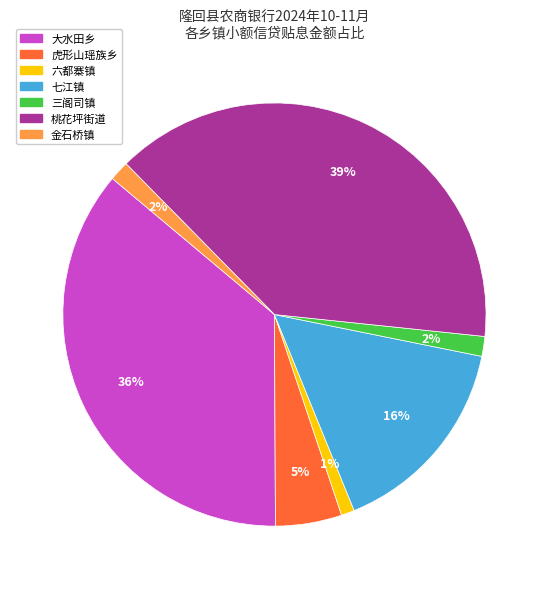

The 三阁司镇 slice represents 12% of the pie. True or false?

False